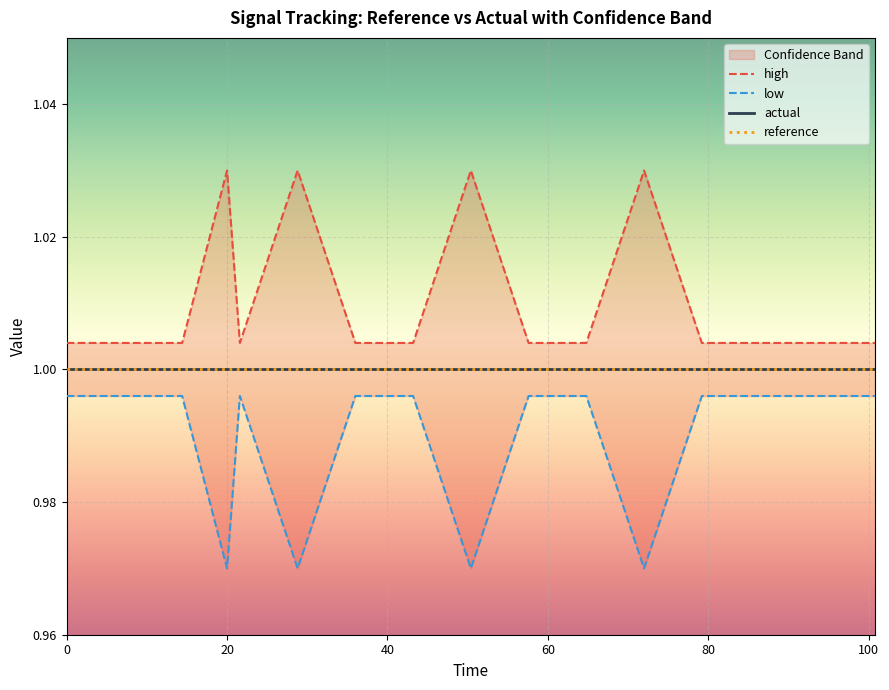

The value of low at 60 is 1.6. True or false?

False